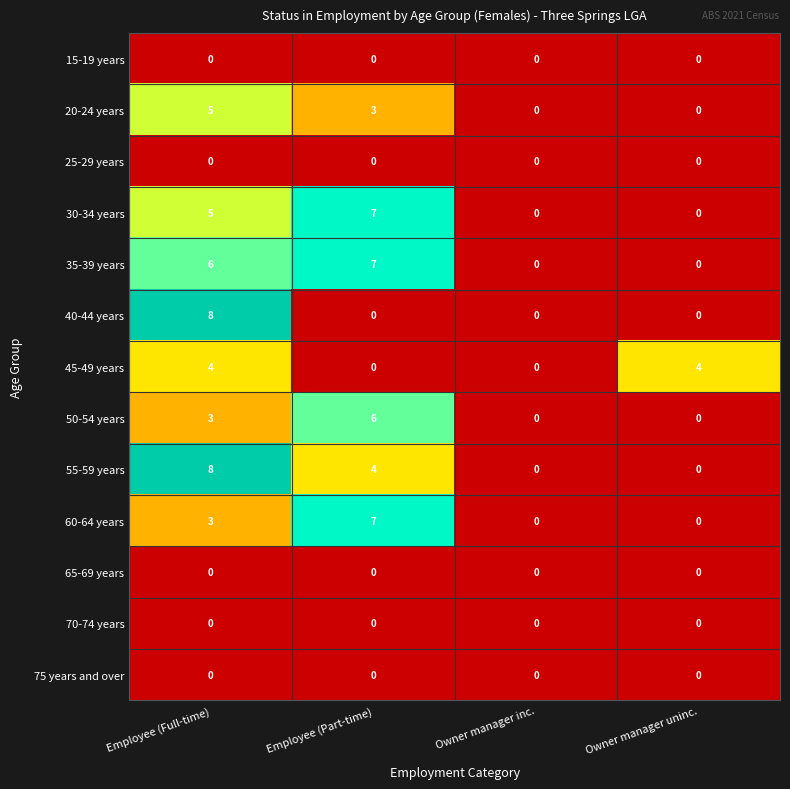

How many 60-64 years values are between 0 and 7?

4